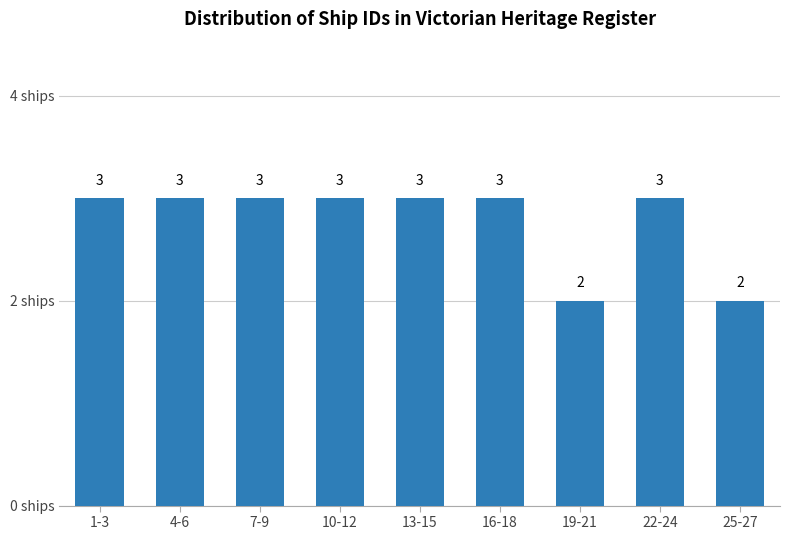

Reading right to left, transcribe all the data shown in this chart.

25-27=2	22-24=3	19-21=2	16-18=3	13-15=3	10-12=3	7-9=3	4-6=3	1-3=3